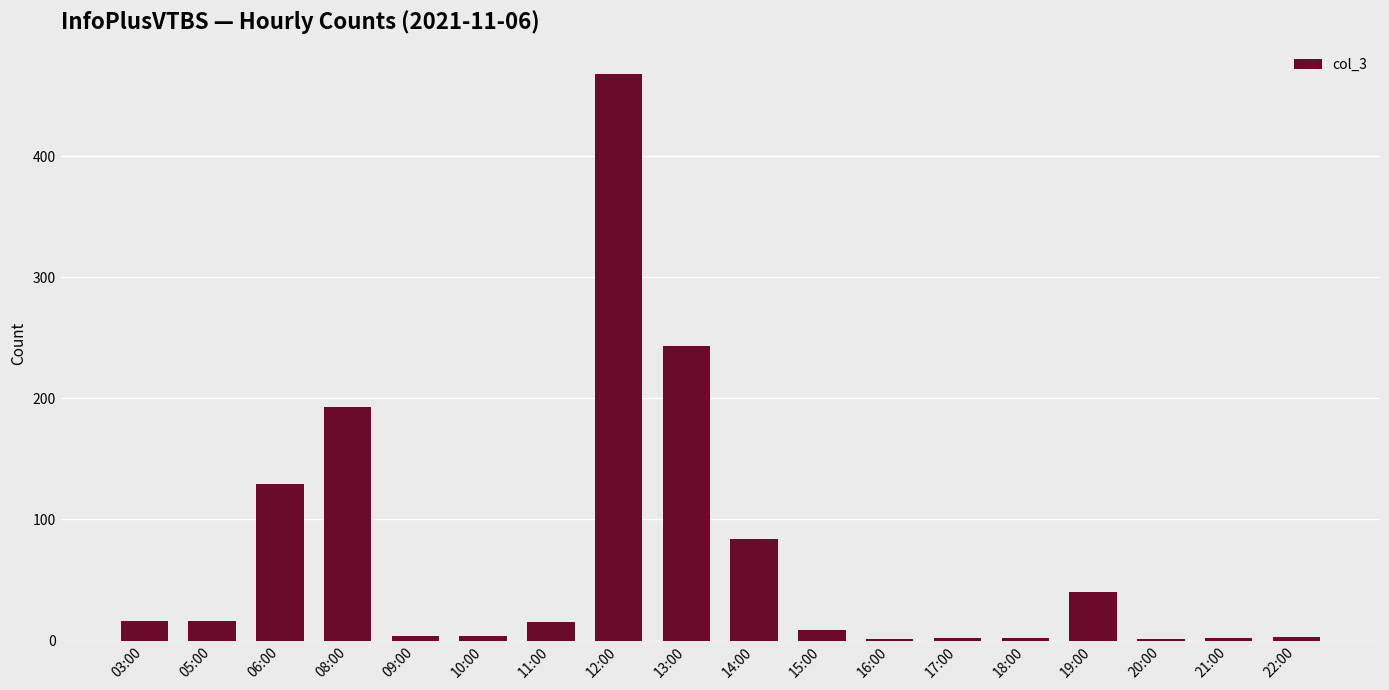

The value at 19:00 is 40. True or false?

True